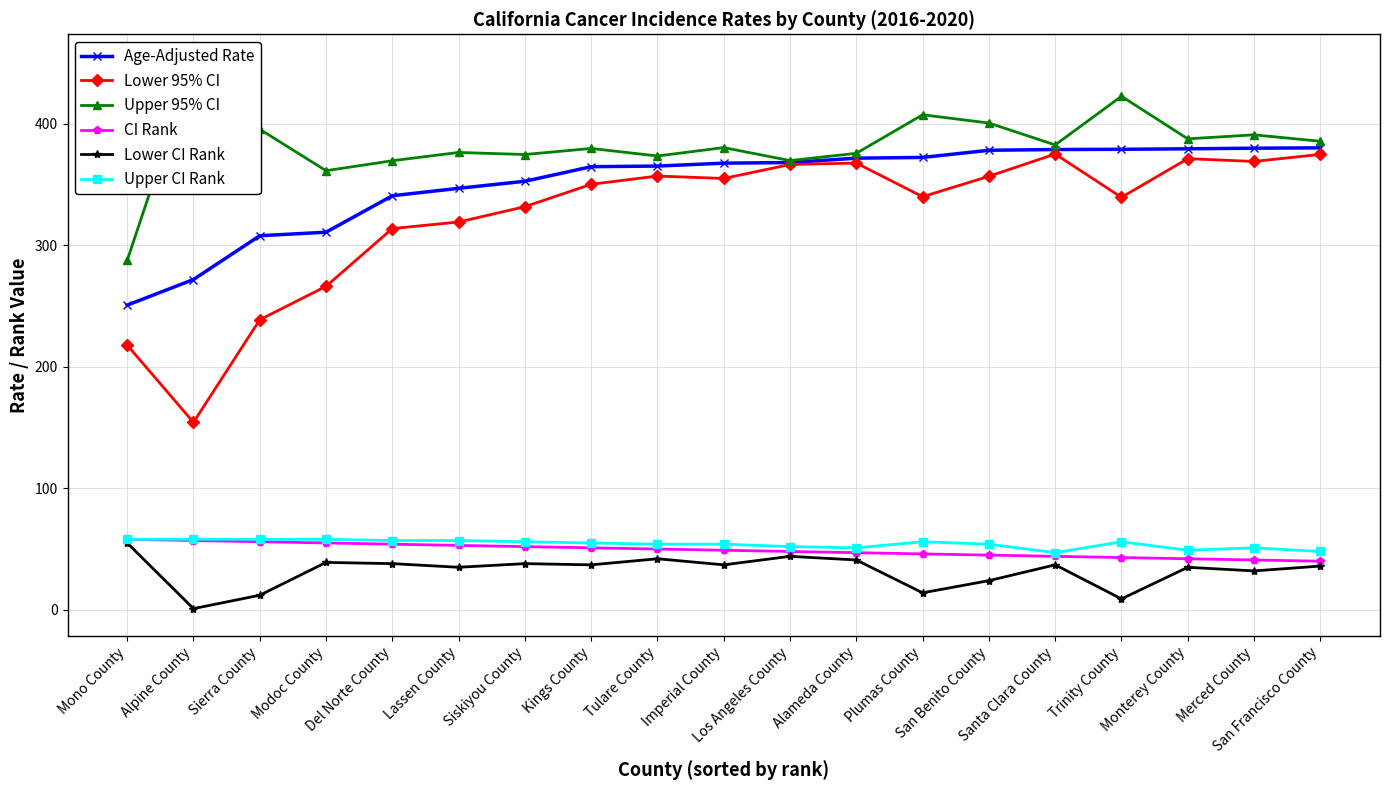

At which category does the chart reach its peak across all series?

Alpine County